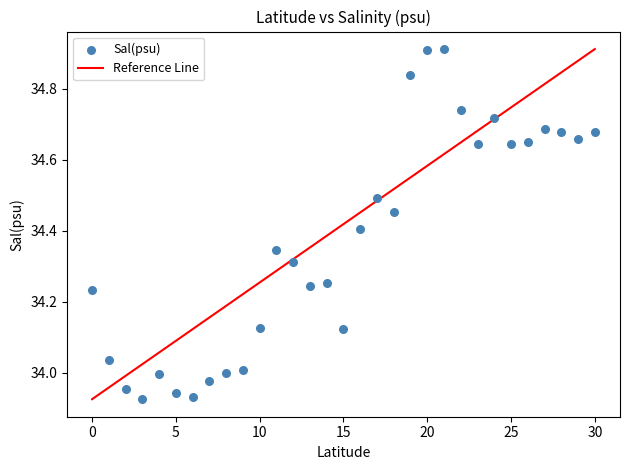

What is the range of Y values (max minus min)?

1.0